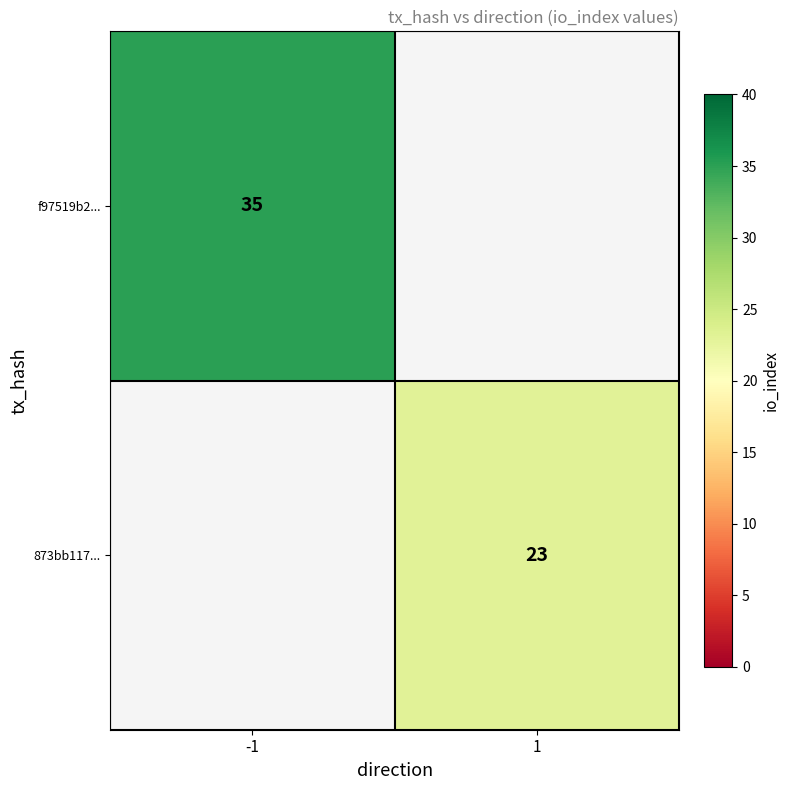

The value of 873bb117... at 1 is 35. True or false?

False